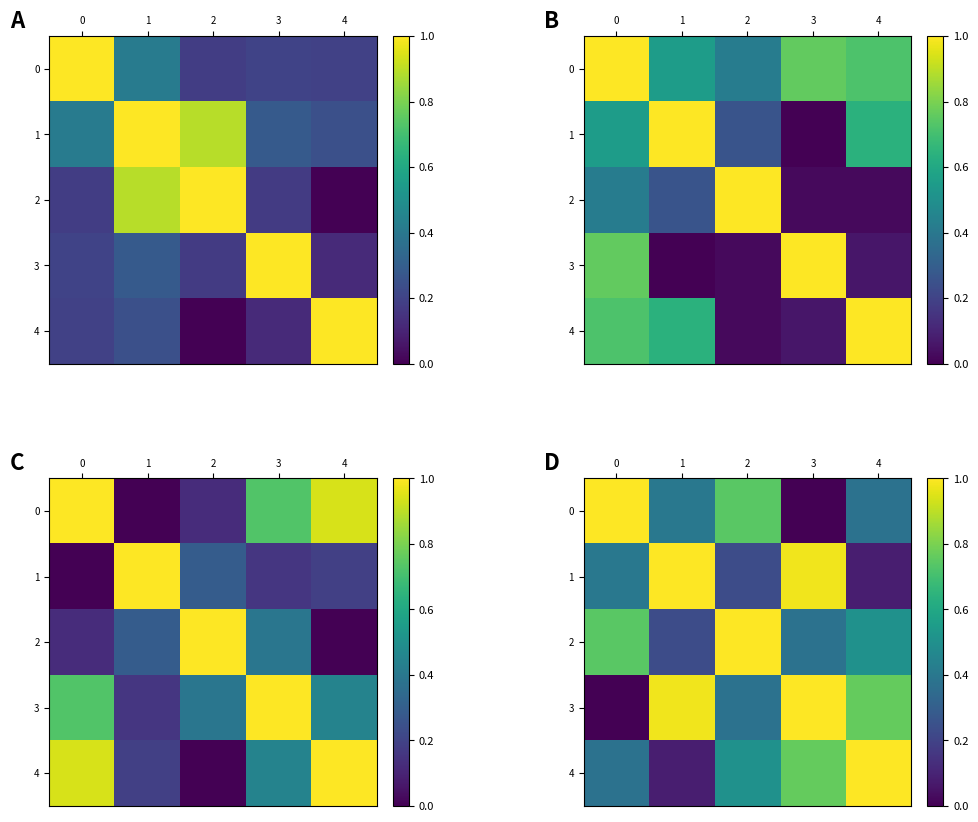

How many categories are shown in the chart?

5